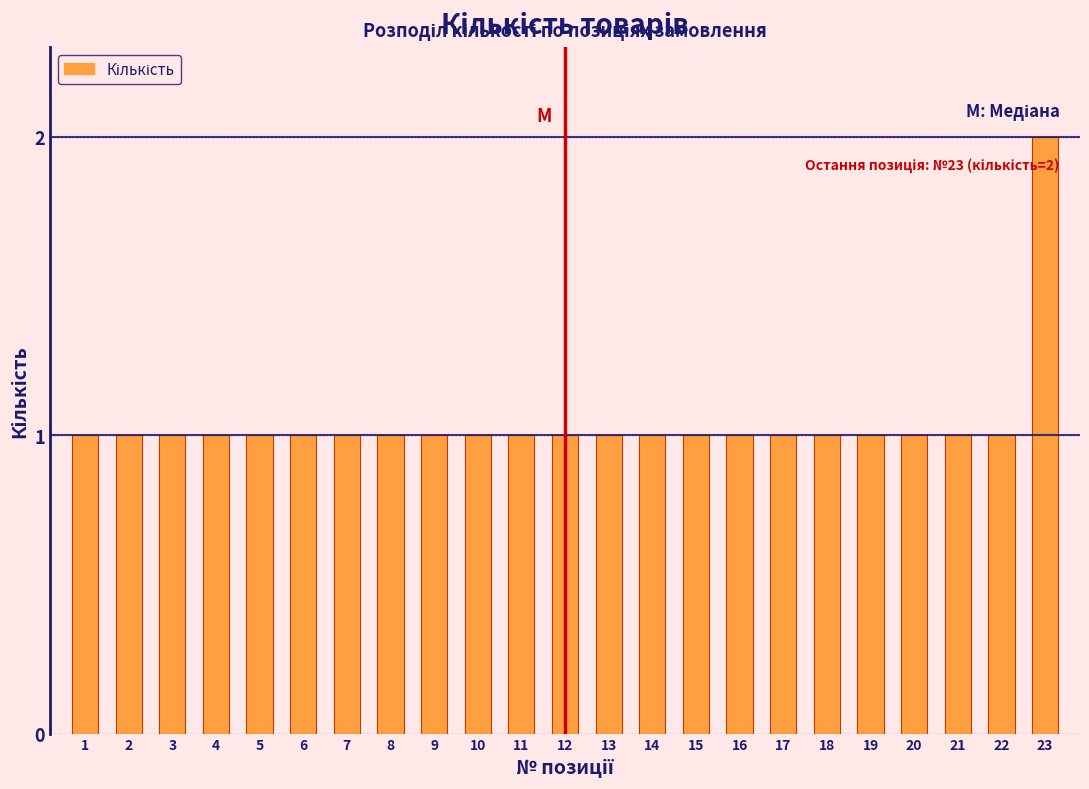

Reading left to right, list all the values displayed in this chart.

1=1	2=1	3=1	4=1	5=1	6=1	7=1	8=1	9=1	10=1	11=1	12=1	13=1	14=1	15=1	16=1	17=1	18=1	19=1	20=1	21=1	22=1	23=2